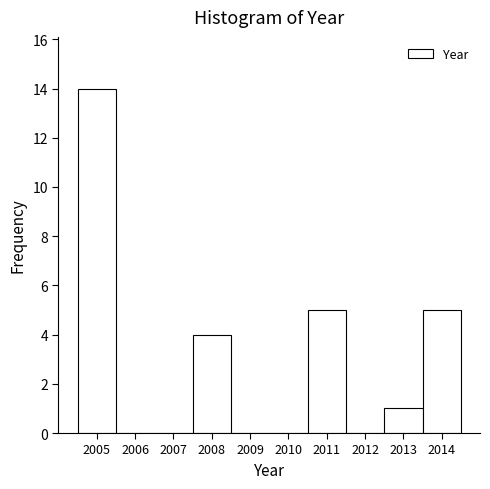

Which range on the x-axis has the tallest bar?

2004.5 to 2005.5